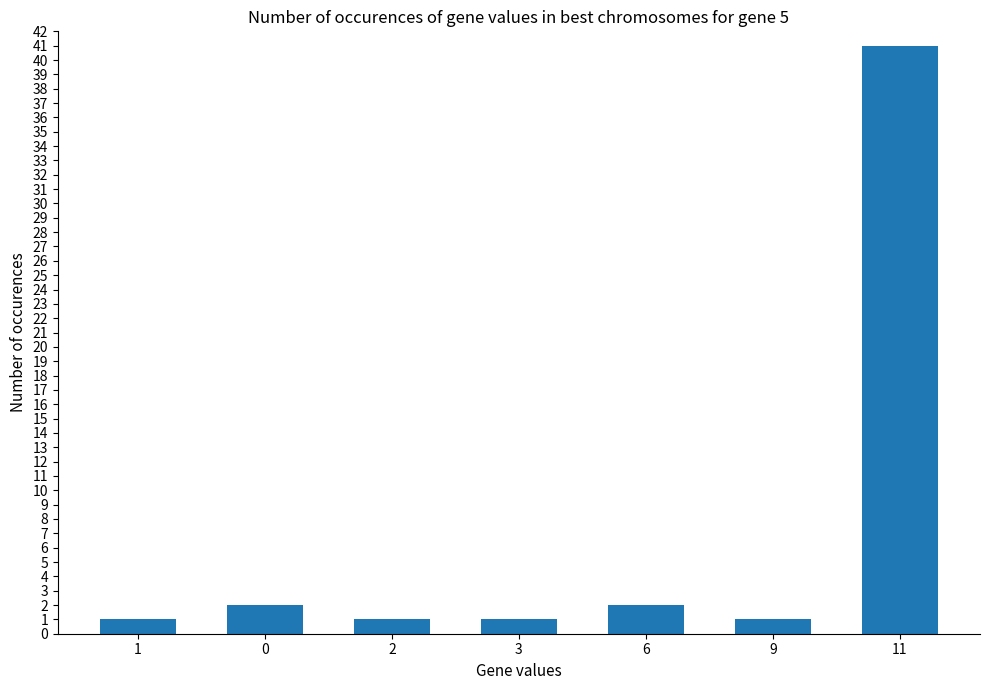

Reading left to right, transcribe all the data shown in this chart.

1	2	1	1	2	1	41